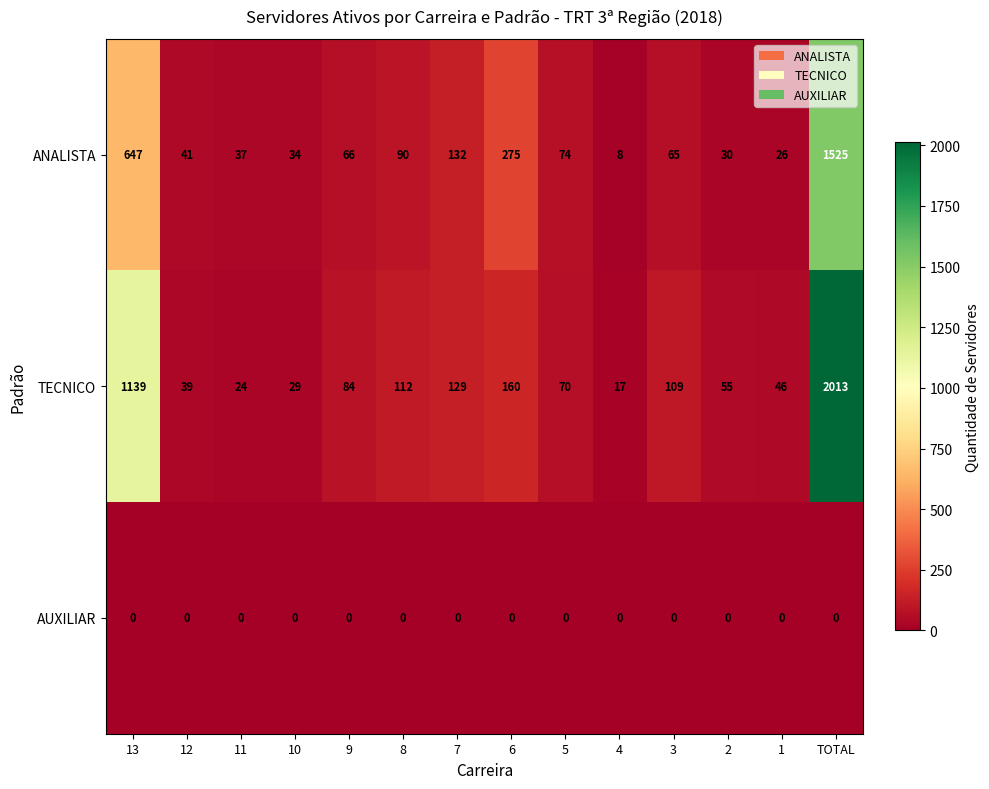

What is the greatest value displayed?

2013